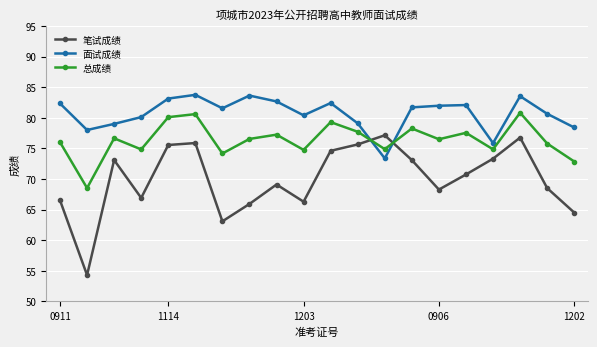

What are all the series names shown in the legend?

笔试成绩, 面试成绩, 总成绩